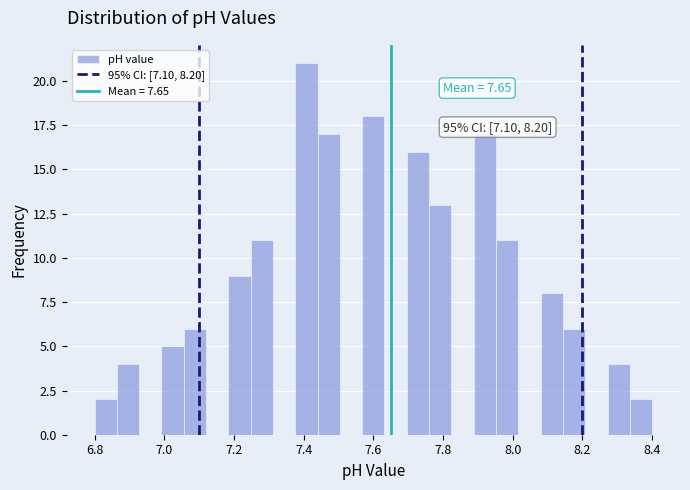

Around what value on the x-axis is the tallest bar? Give the approximate position of its centre, as read against the axis.

7.40